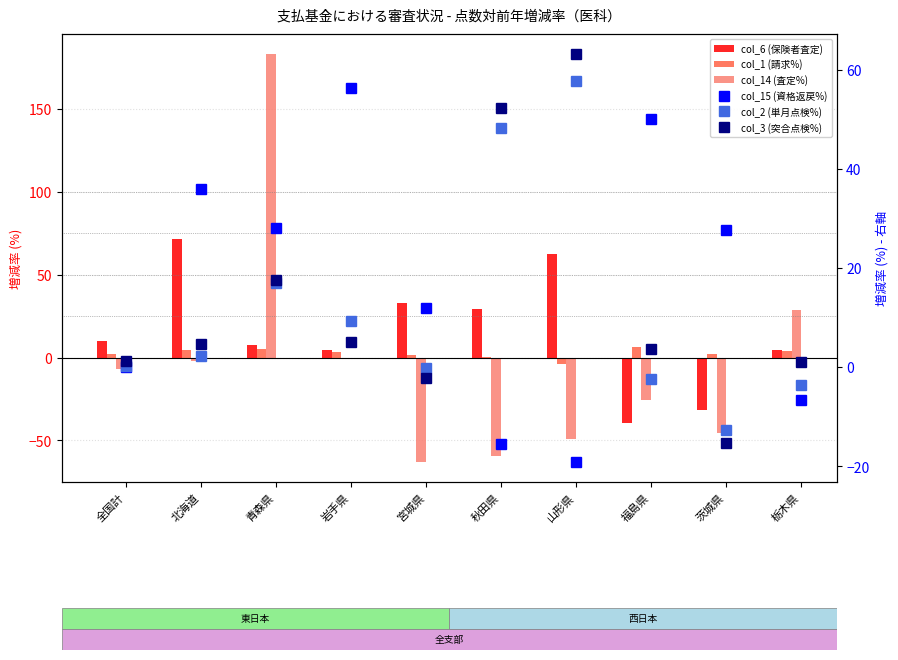

What is the label of the 9th bar from the right?

北海道